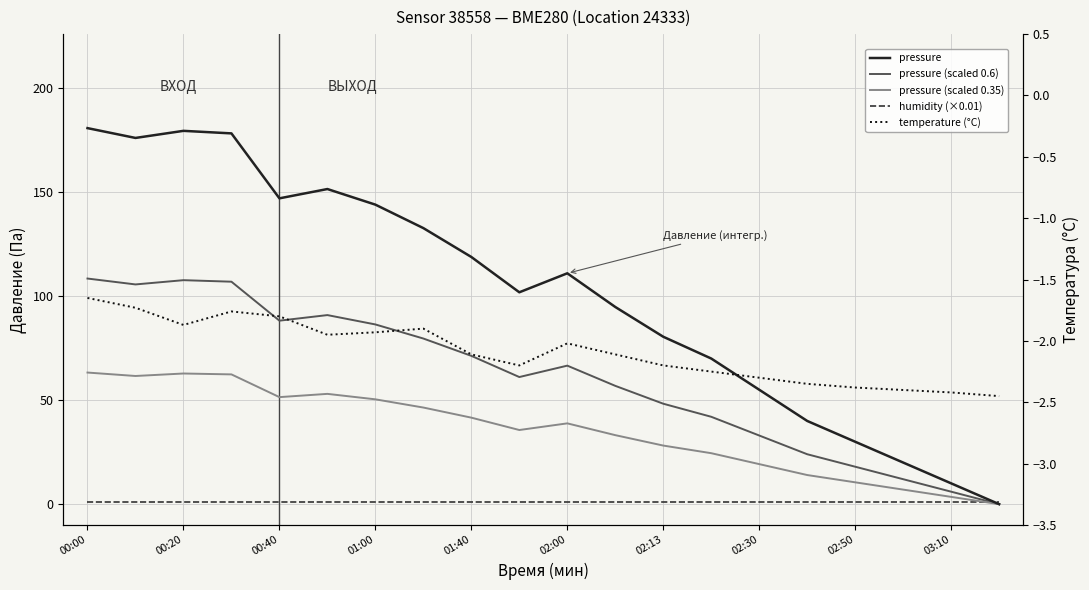

What is the average value of the pressure series?

101.1